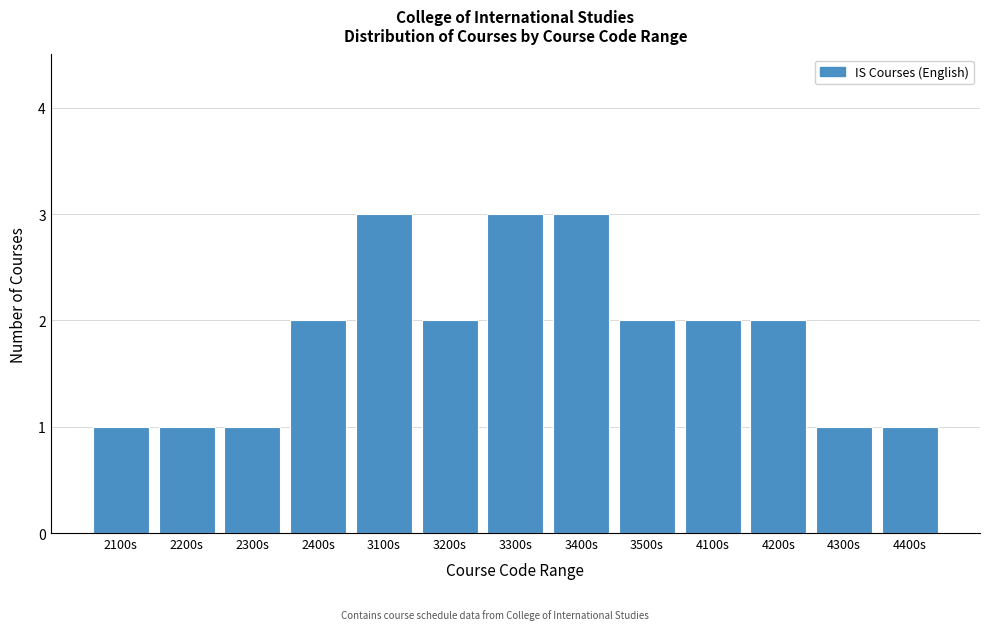

Reading right to left, transcribe all the data shown in this chart.

1	1	2	2	2	3	3	2	3	2	1	1	1